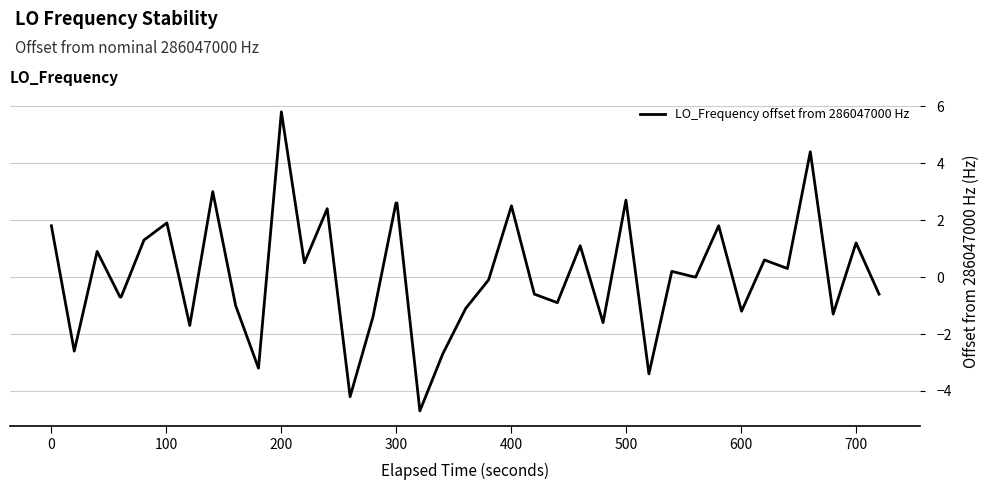

What is the smallest value displayed?

-4.7